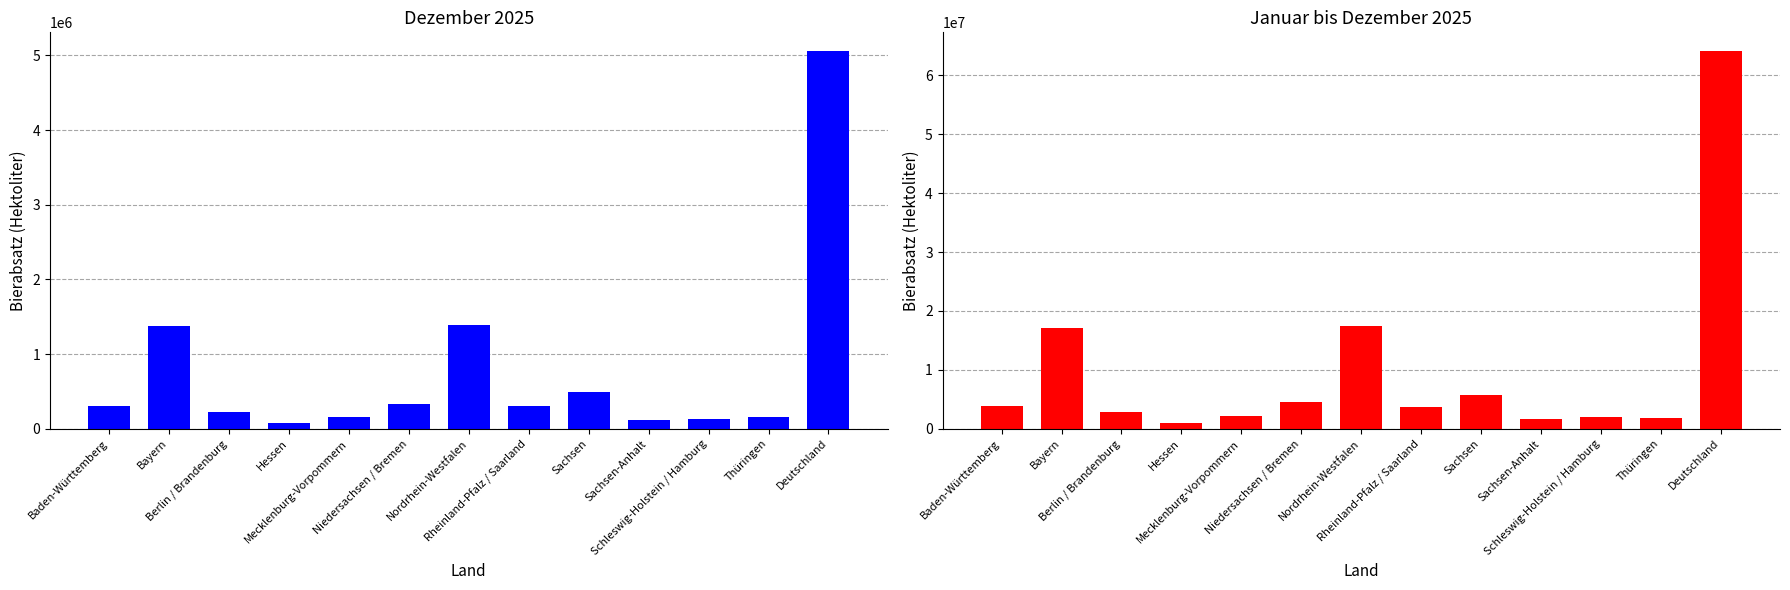

Which has a higher value, Thüringen or Rheinland-Pfalz / Saarland?

Rheinland-Pfalz / Saarland